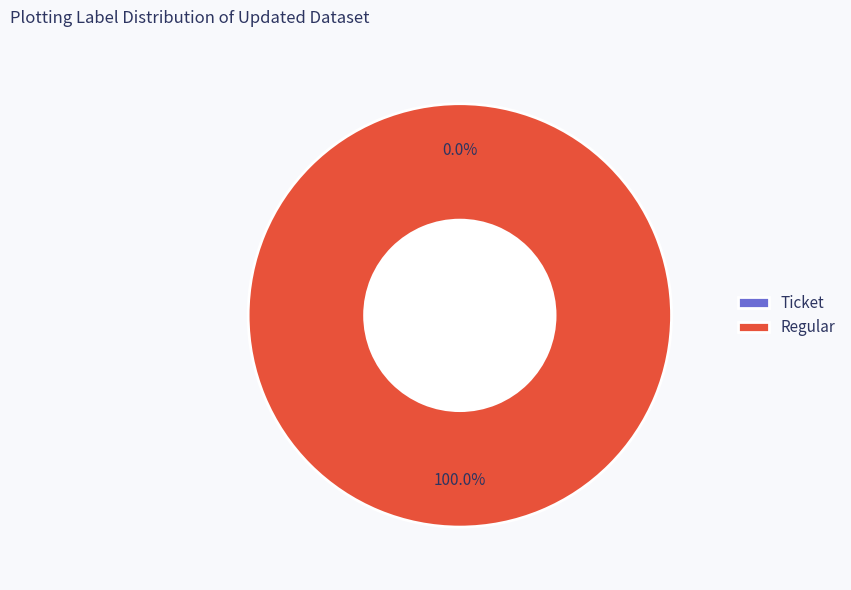

How many slices are in this pie chart?

2